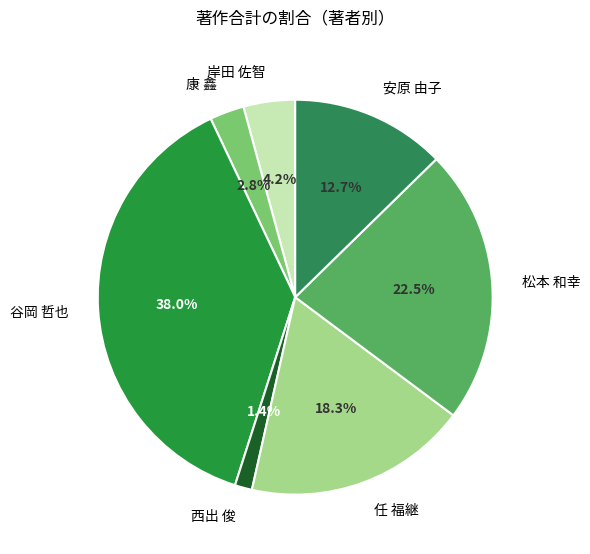

Approximately how many times larger is the value at 安原 由子 compared to 任 福継?

0.7